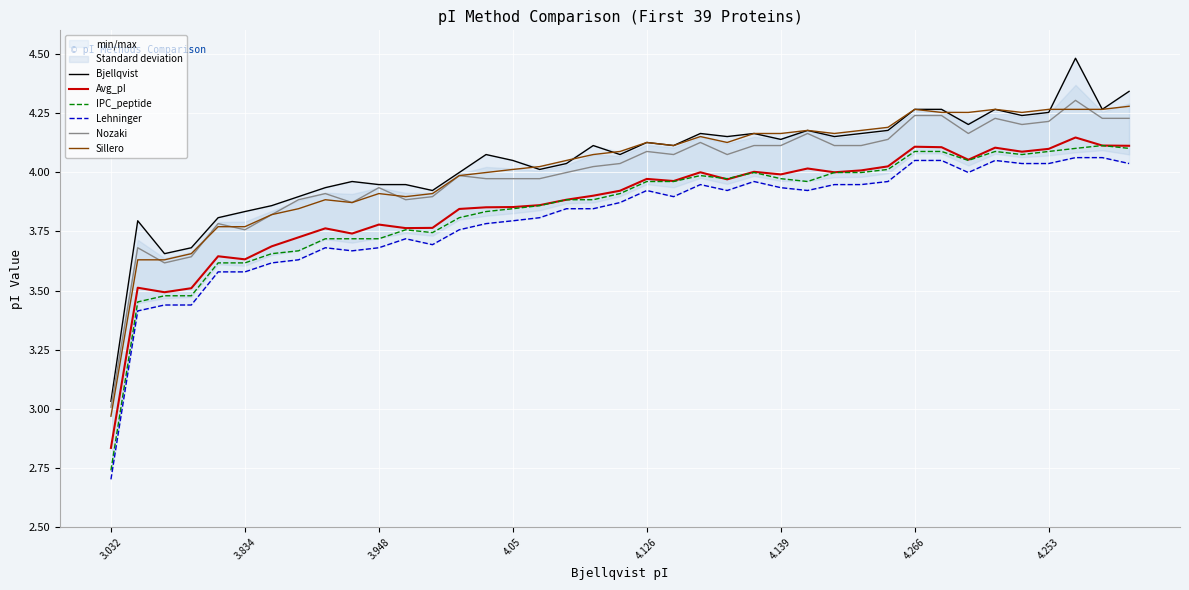

The Avg_pI series shows 4.1 at 33. True or false?

True